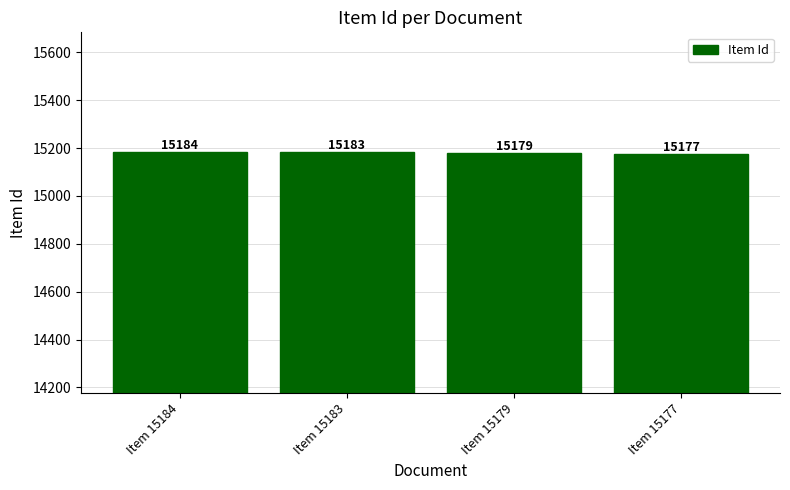

Which has a higher value, Item 15184 or Item 15177?

Item 15184